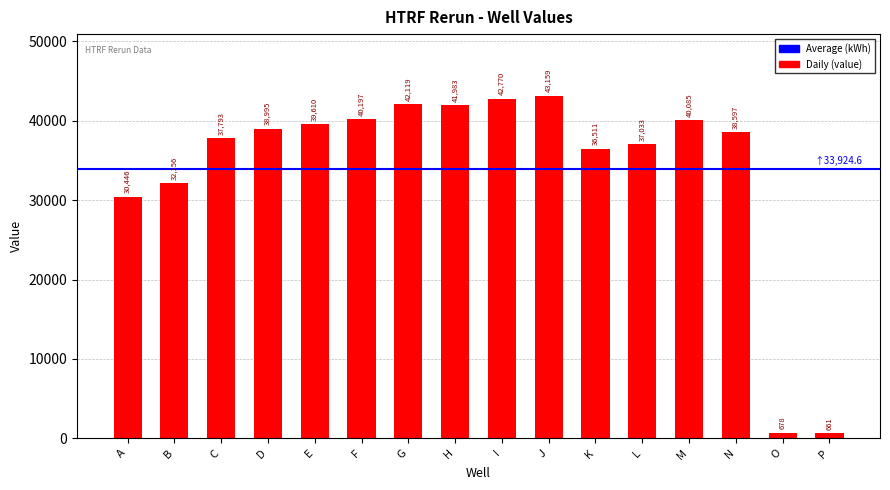

At which category does the chart reach its minimum across all series?

P